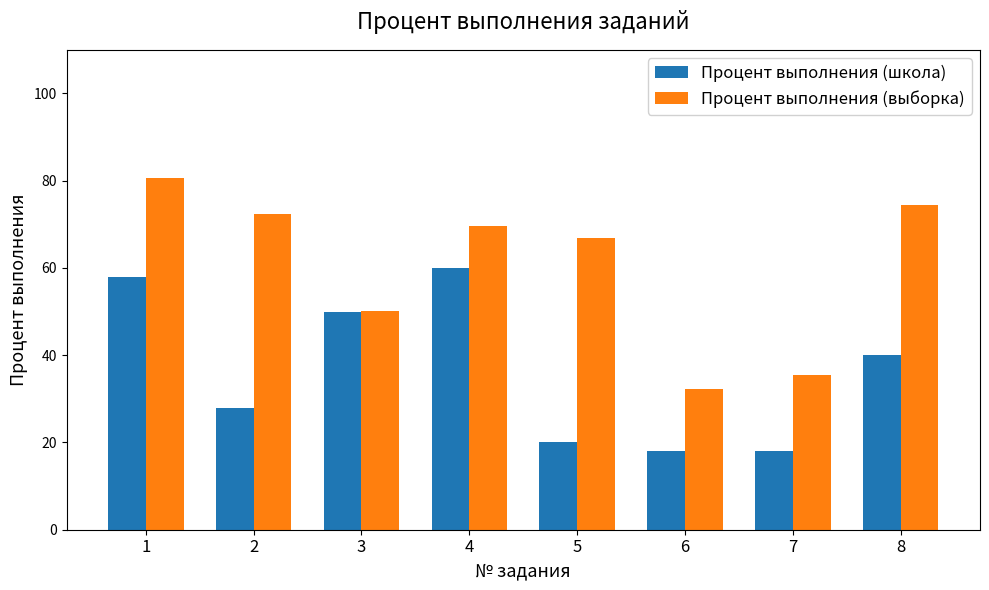

Is the value of Процент выполнения (школа) at 4 greater than the value of Процент выполнения (выборка) at 1?

No